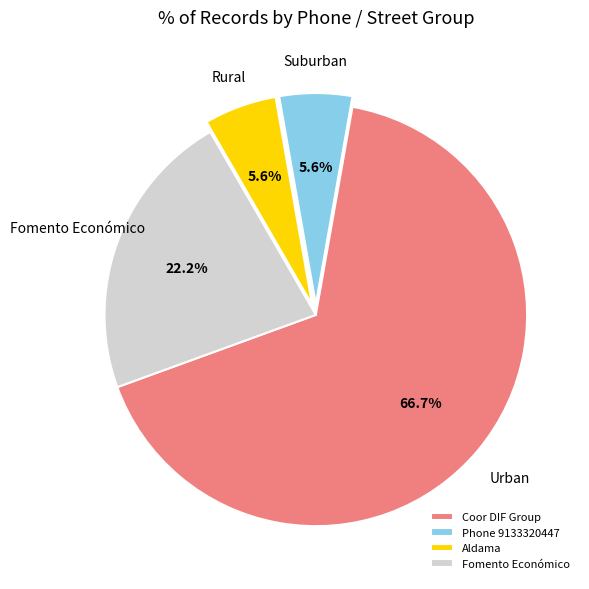

How many segments does this pie chart have?

4